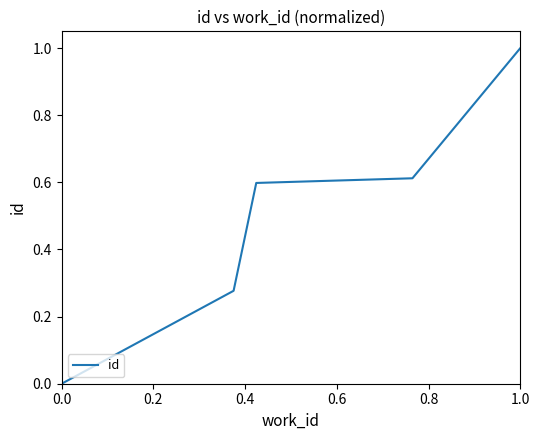

What is the maximum value shown in the chart?

1.0